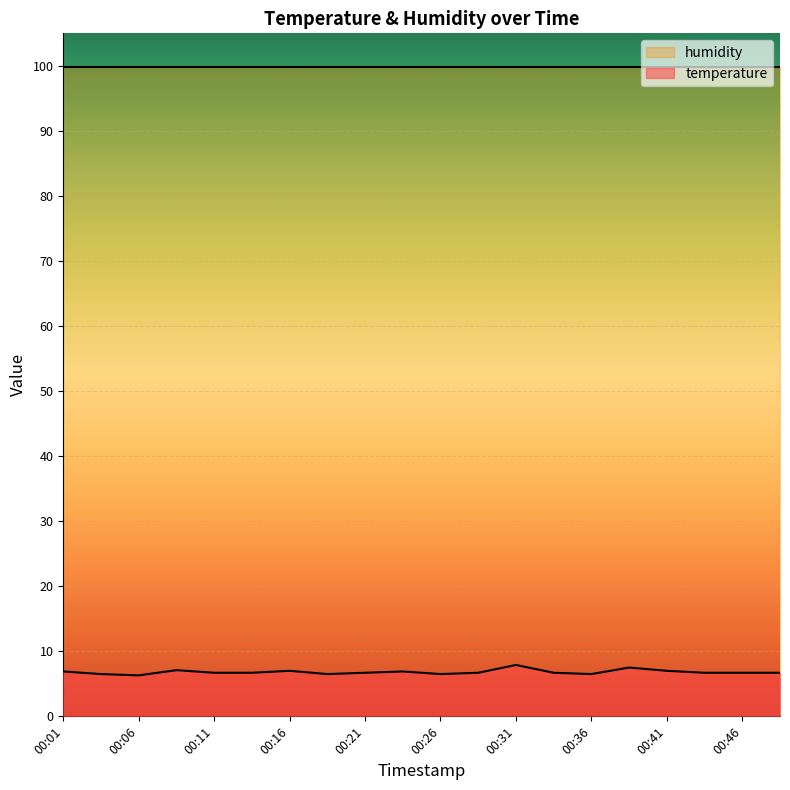

True or false: there are more than 1 points higher than both neighbors.

True